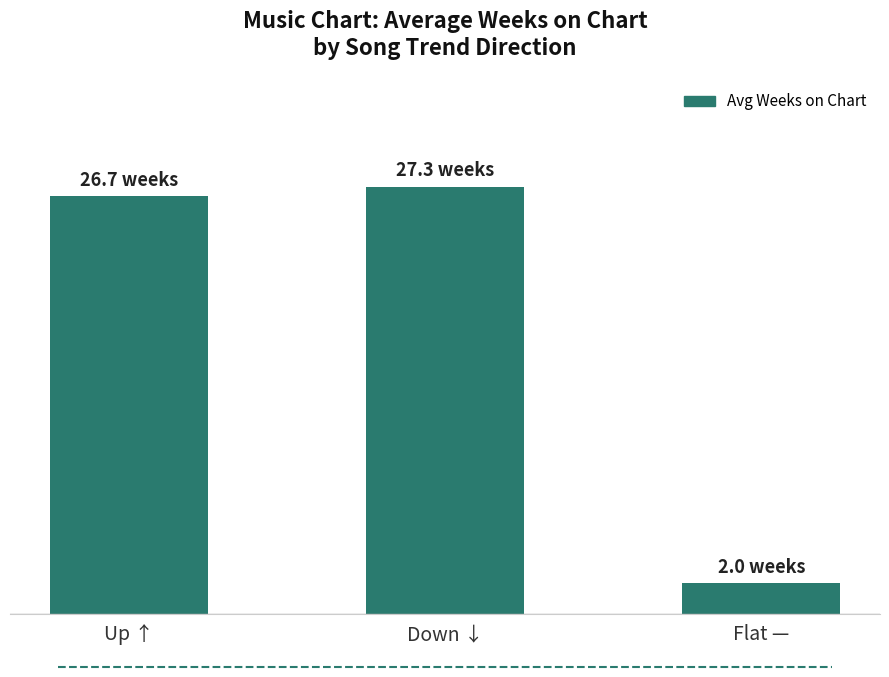

Read the value at Down ↓.

27.3